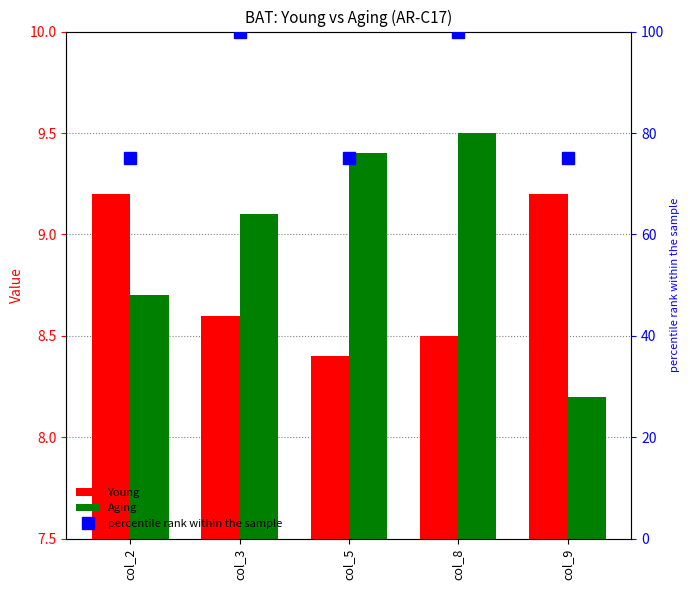

Is it true that percentile rank within the sample equals 100.0 at col_8?

True